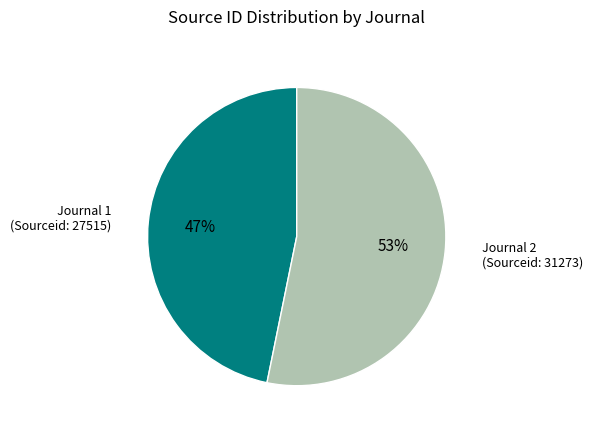

Does any single category account for the majority?

Yes